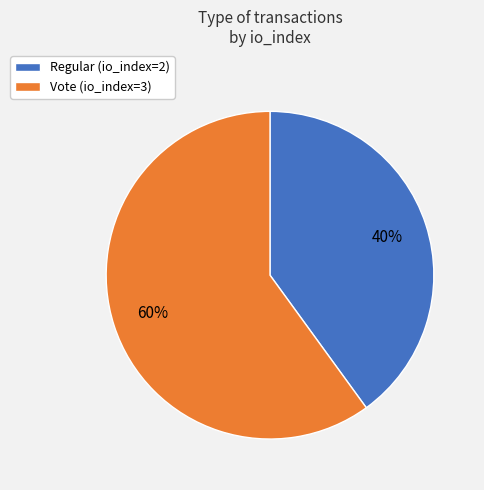

How many slices are in this pie chart?

2